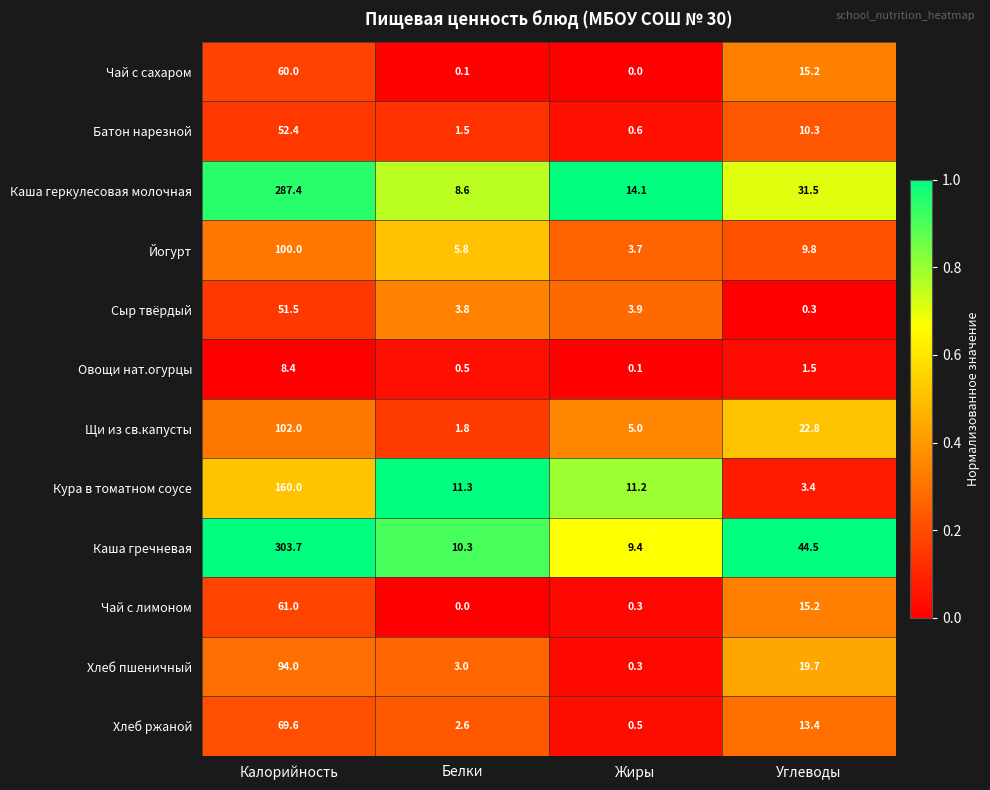

Between Белки and Жиры, which series saw the biggest shift?

Каша геркулесовая молочная